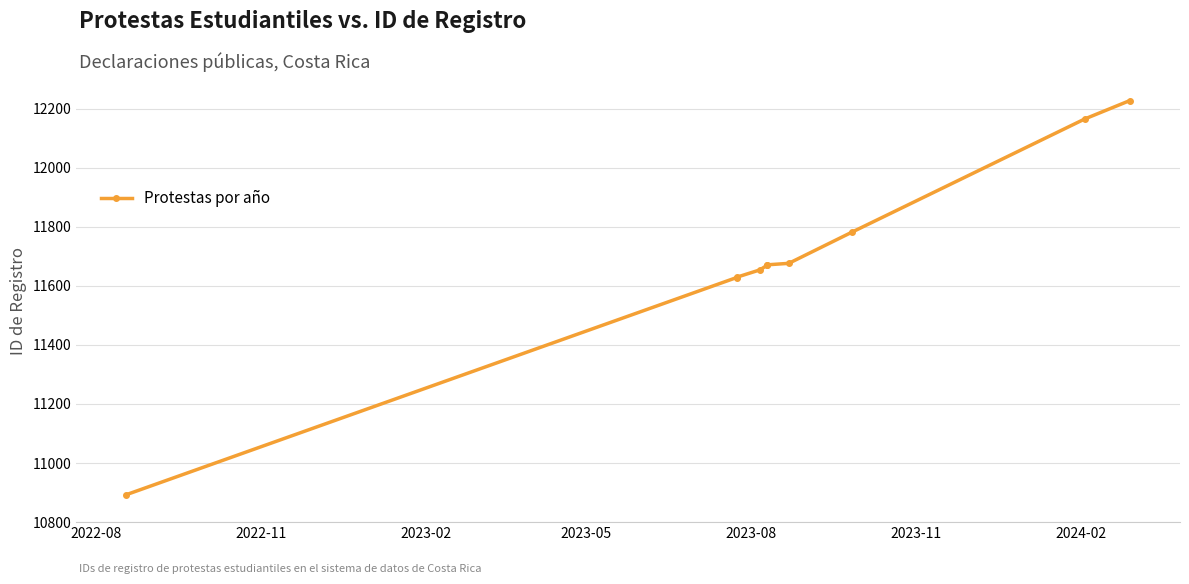

Reading right to left, list all the values displayed in this chart.

12227	12165	11781	11676	11671	11670	11654	11629	11628	10893